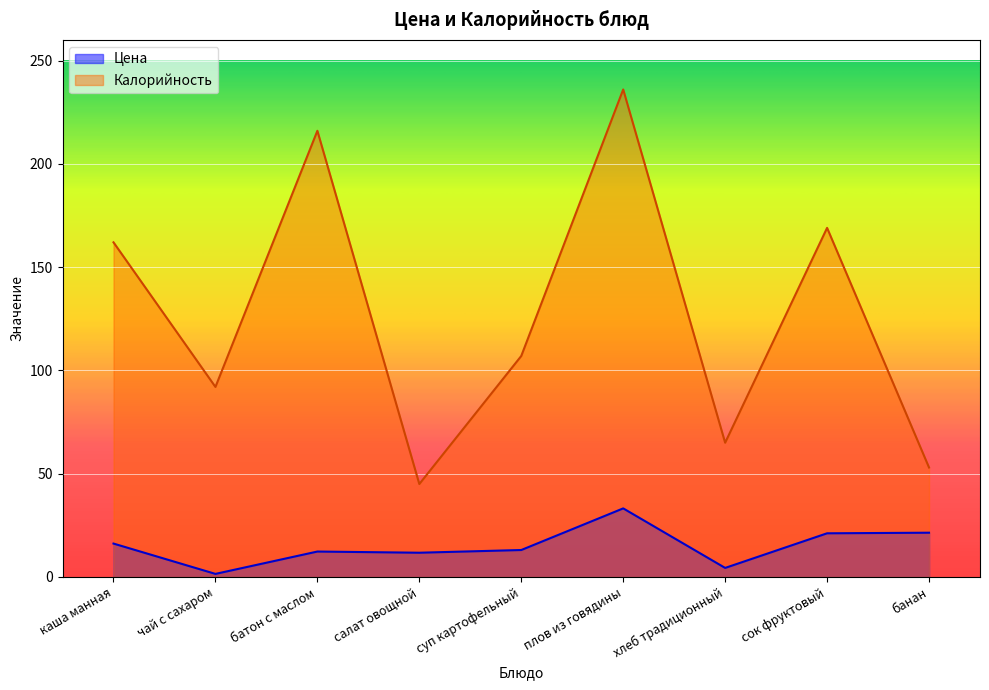

What is the difference between the second highest and minimum values in the Калорийность series?

171.0